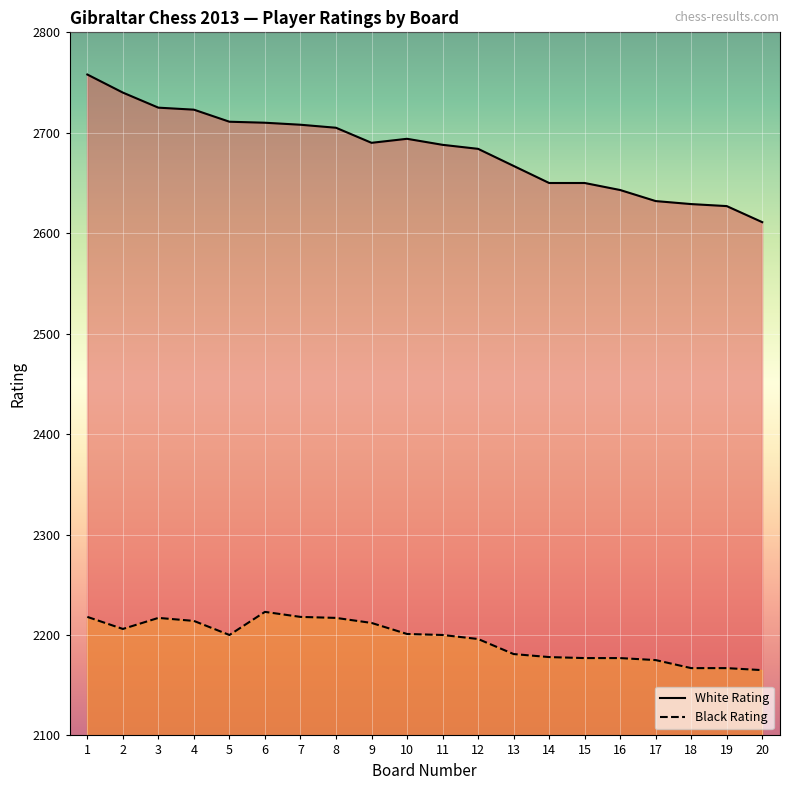

Reading right to left, what are all the values shown in this chart?

White Rating: 20=2611	19=2627	18=2629	17=2632	16=2643	15=2650	14=2650	13=2667	12=2684	11=2688	10=2694	9=2690	8=2705	7=2708	6=2710	5=2711	4=2723	3=2725	2=2740	1=2758
Black Rating: 20=2165	19=2167	18=2167	17=2175	16=2177	15=2177	14=2178	13=2181	12=2196	11=2200	10=2201	9=2212	8=2217	7=2218	6=2223	5=2200	4=2214	3=2217	2=2206	1=2218